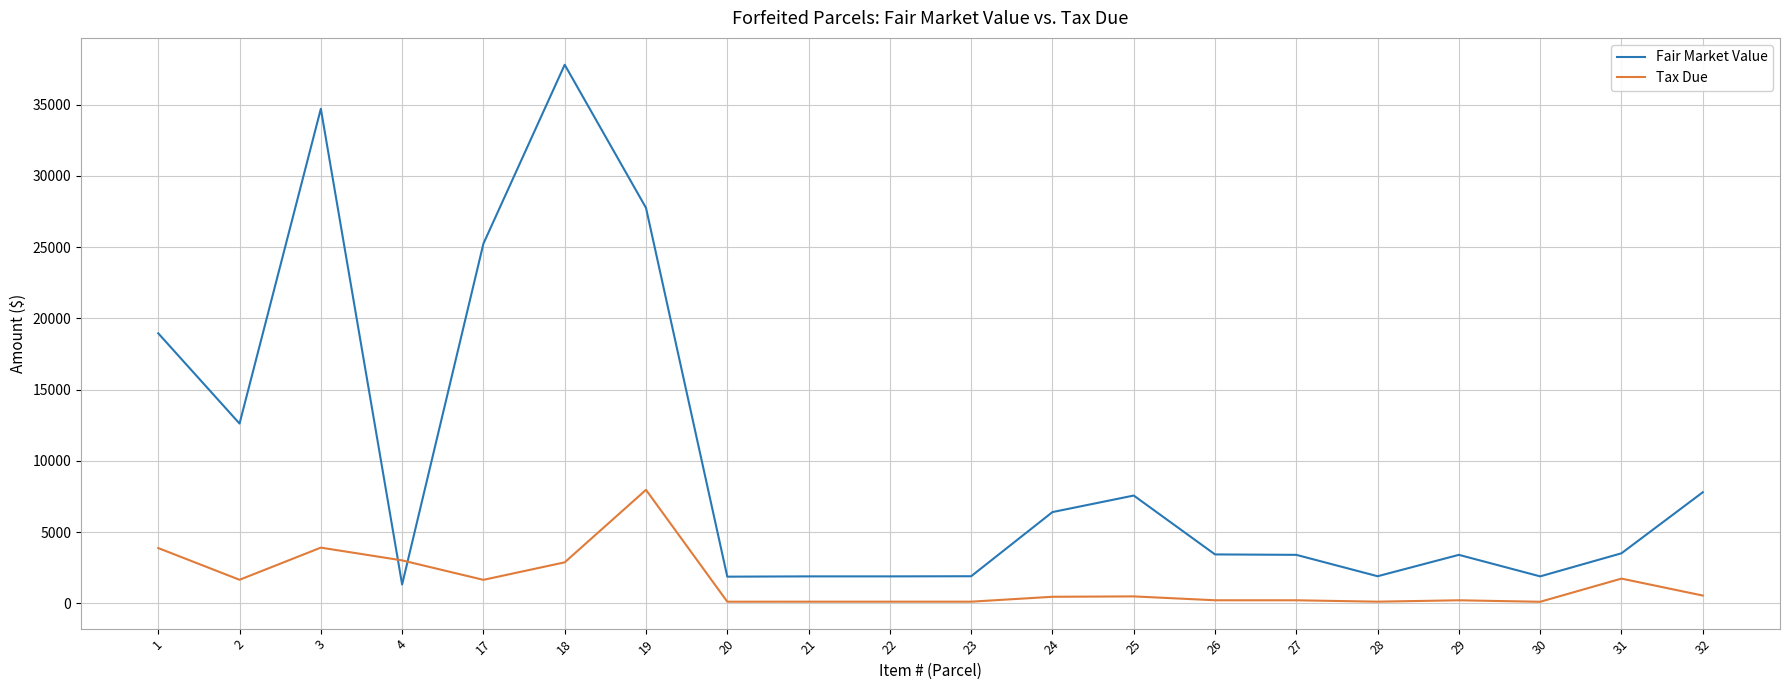

What is the greatest value displayed?

37790.0